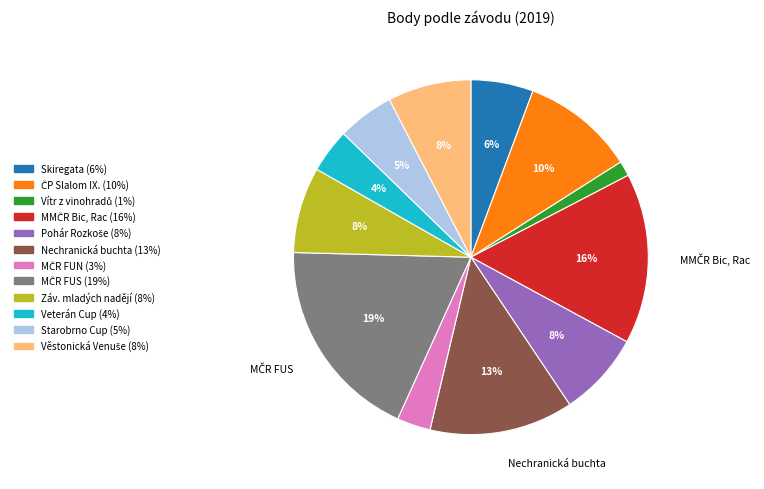

To the nearest percent, what is the average slice percentage?

8%